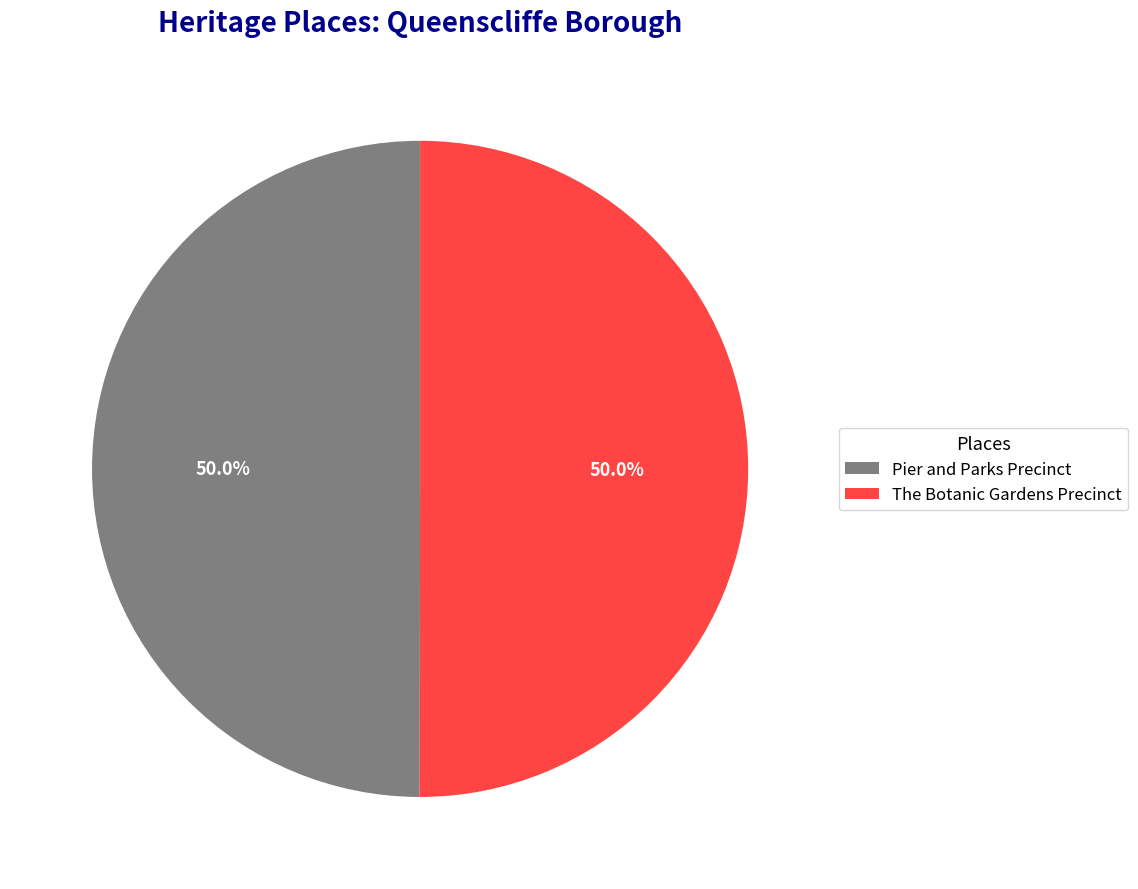

What is the ratio of the value at Pier and Parks Precinct to the value at The Botanic Gardens Precinct?

1.0